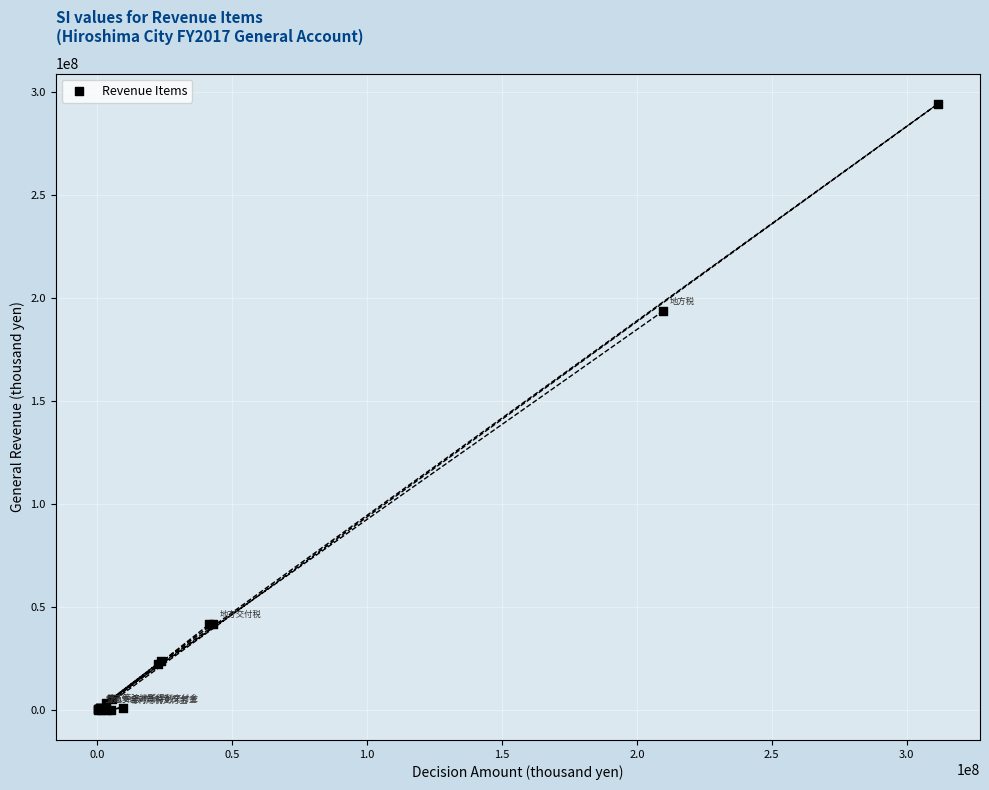

What Y value in the scatter plot is closest to 147094522?

193565328